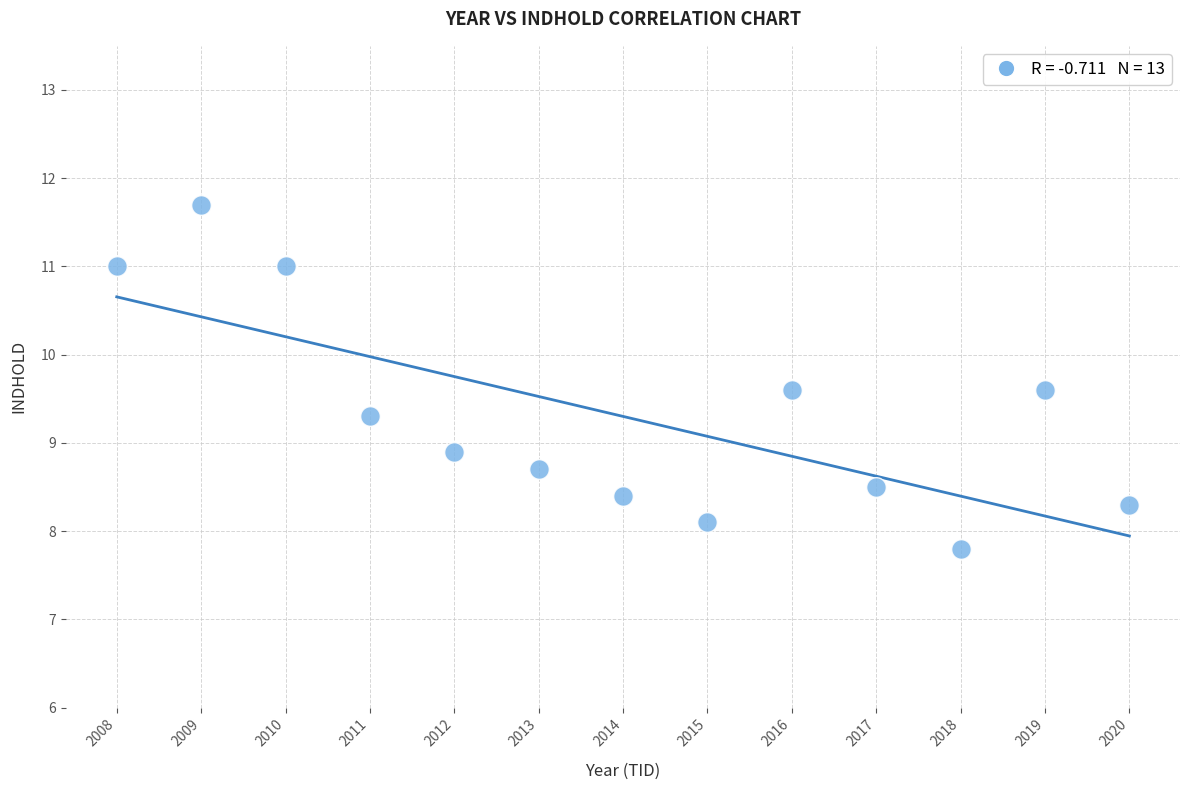

What Y value in the scatter plot is closest to 9?

8.9